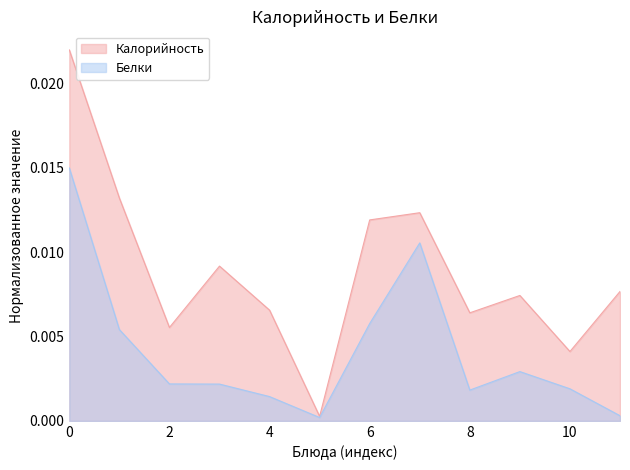

How many lines are shown in the chart?

2